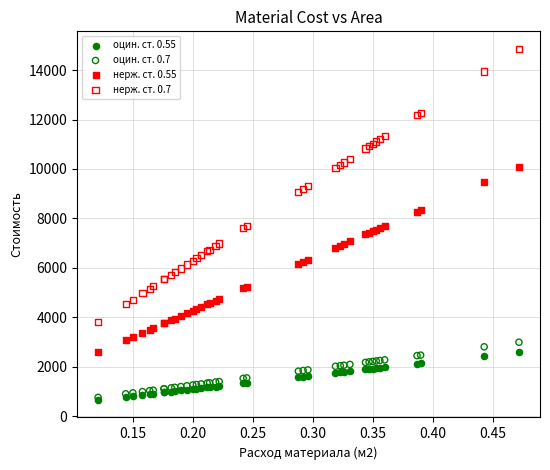

What are all the series names shown in the legend?

оцин. ст. 0.55, оцин. ст. 0.7, нерж. ст. 0.55, нерж. ст. 0.7